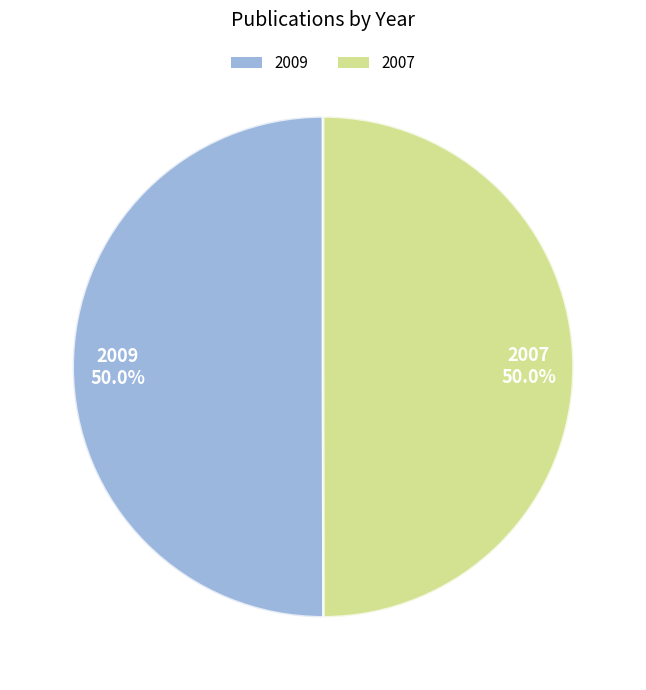

To the nearest percent, what portion does 2007 represent?

50%